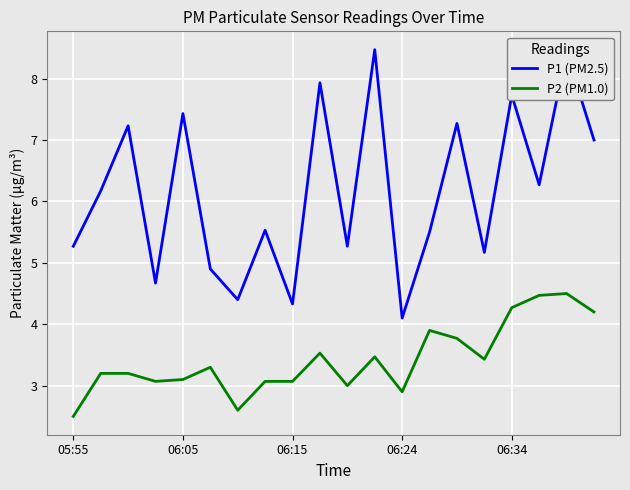

Count the number of categories in the chart.

20